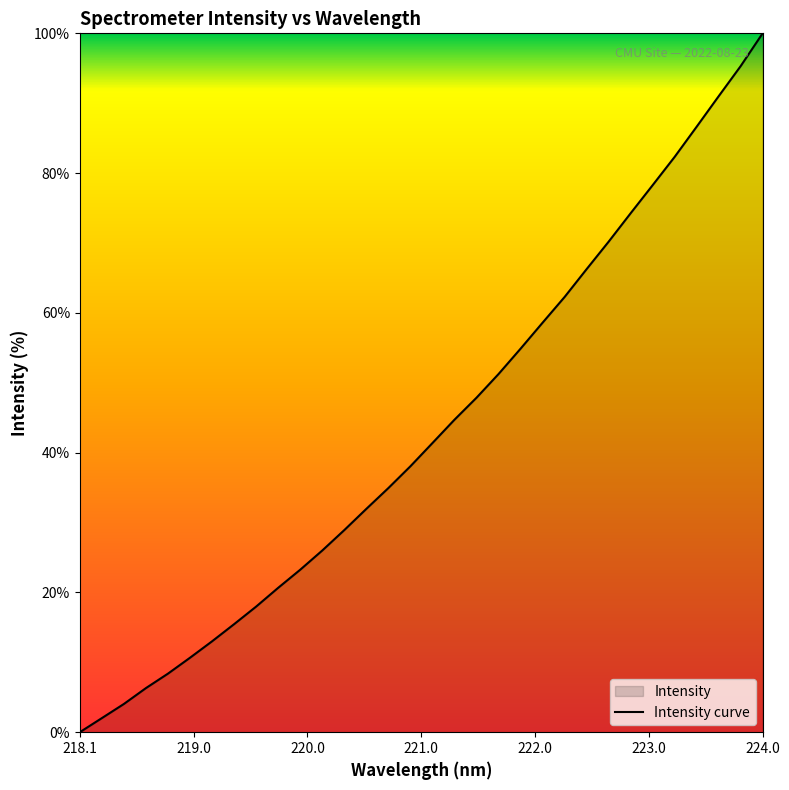

At which category does the chart reach its peak across all series?

224.0